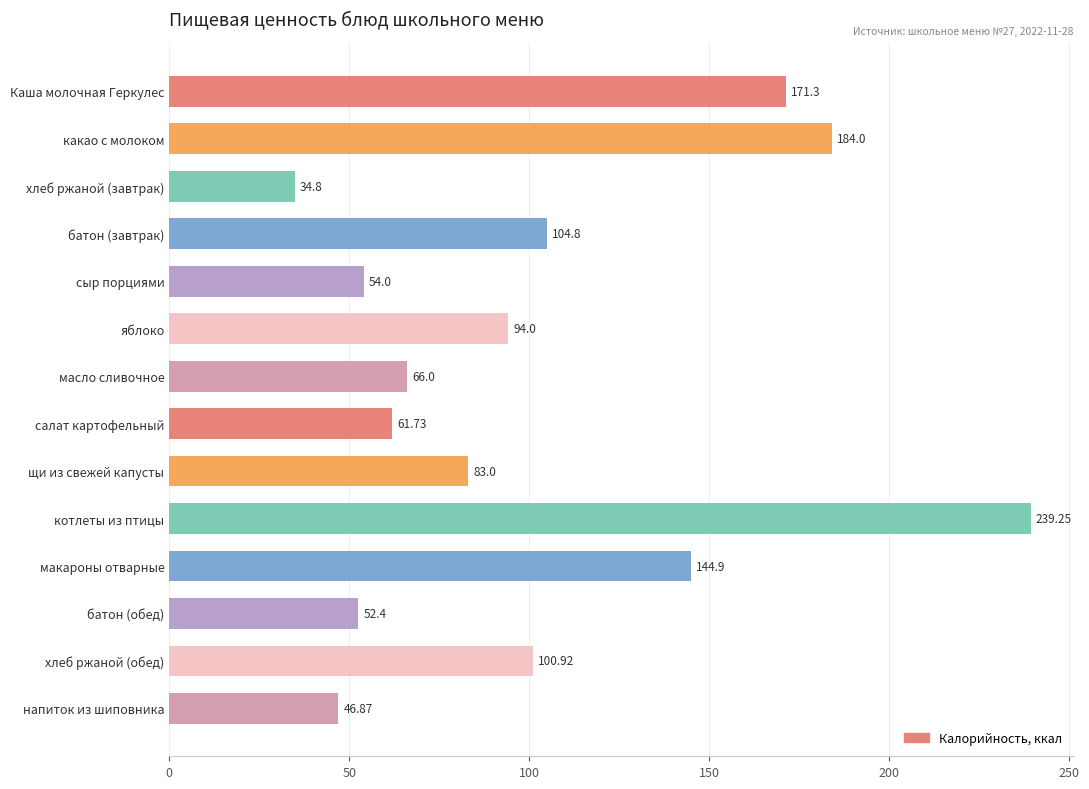

Where is the data nearest to the value 137?

макароны отварные